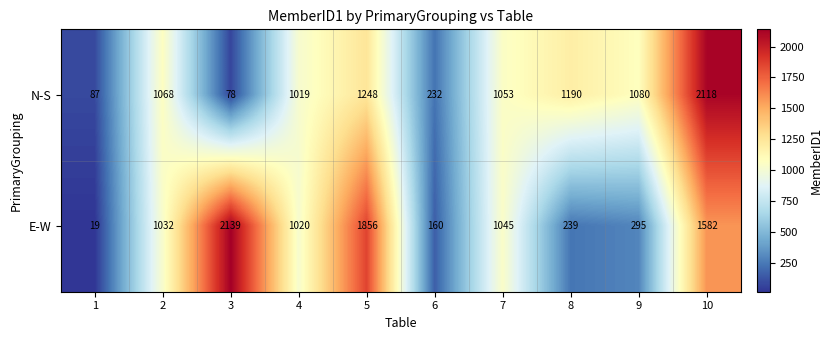

What is the difference between the E-W values at 9 and 1?

276